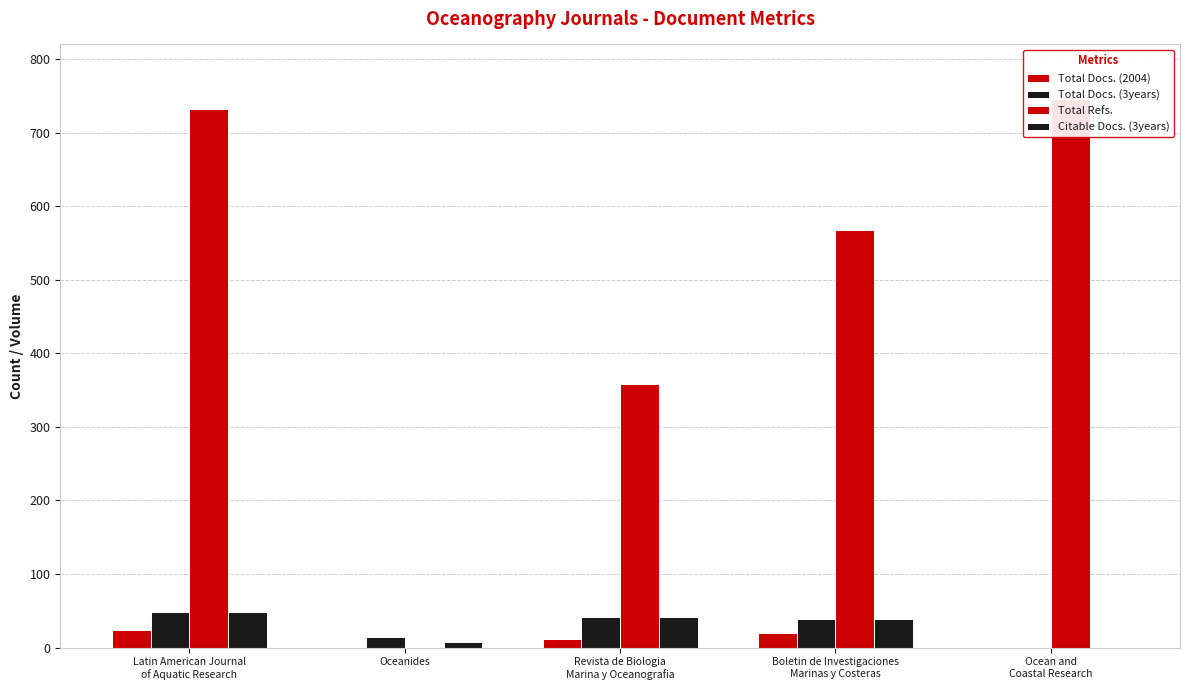

Rank the categories by Total Docs. (3years) value from highest to lowest.

Latin American Journal
of Aquatic Research, Revista de Biologia
Marina y Oceanografia, Boletin de Investigaciones
Marinas y Costeras, Oceanides, Ocean and
Coastal Research